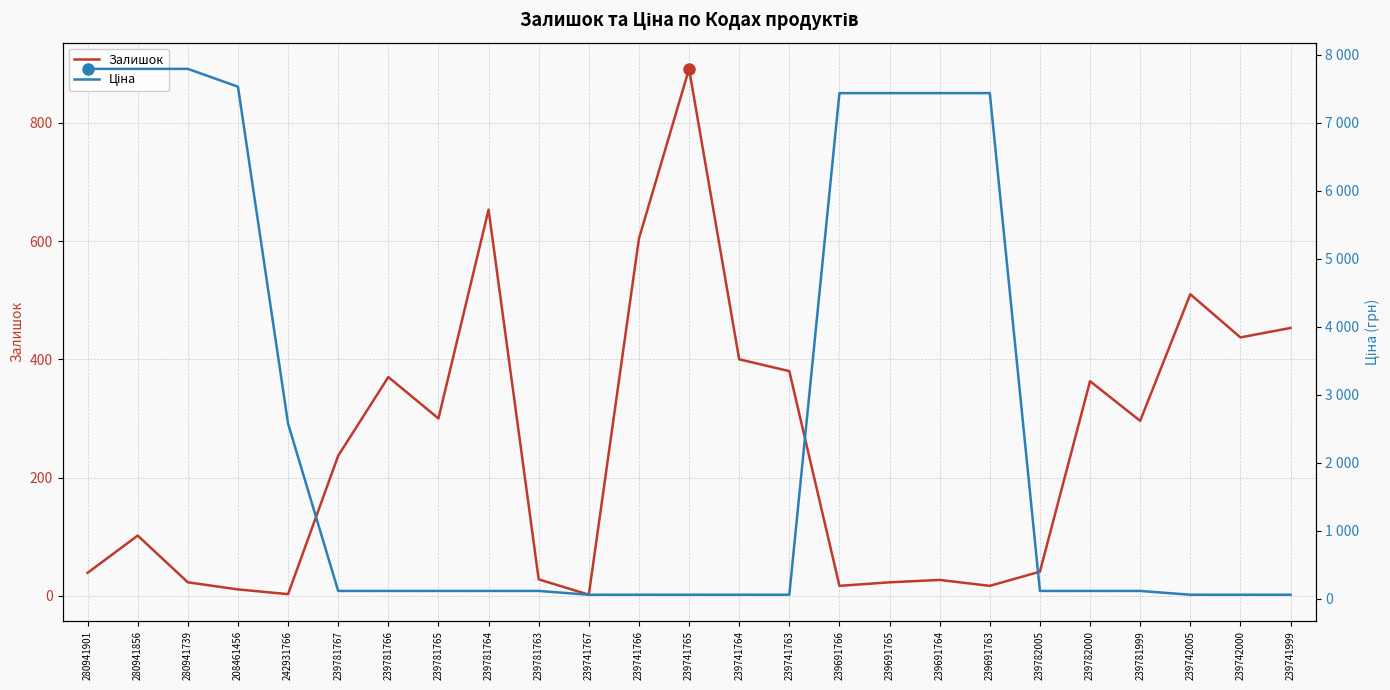

What value does the Залишок series have at 239741766?

604